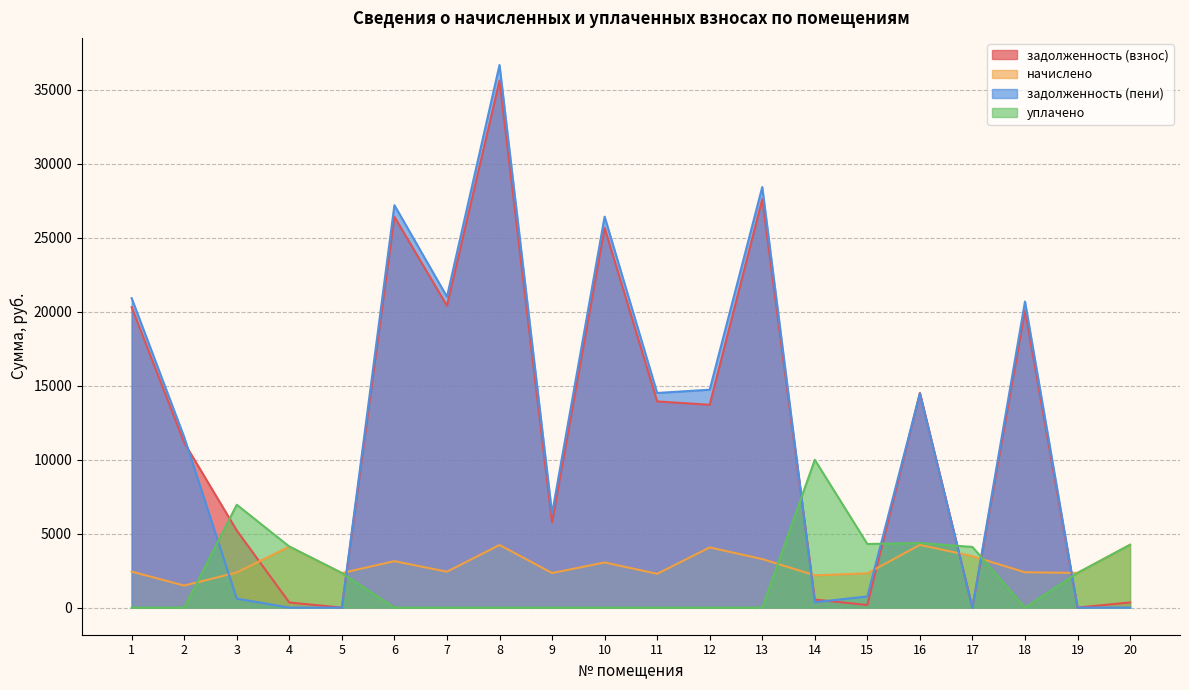

List the series in order of their peak value, highest first.

задолженность (пени), задолженность (взнос), уплачено, начислено